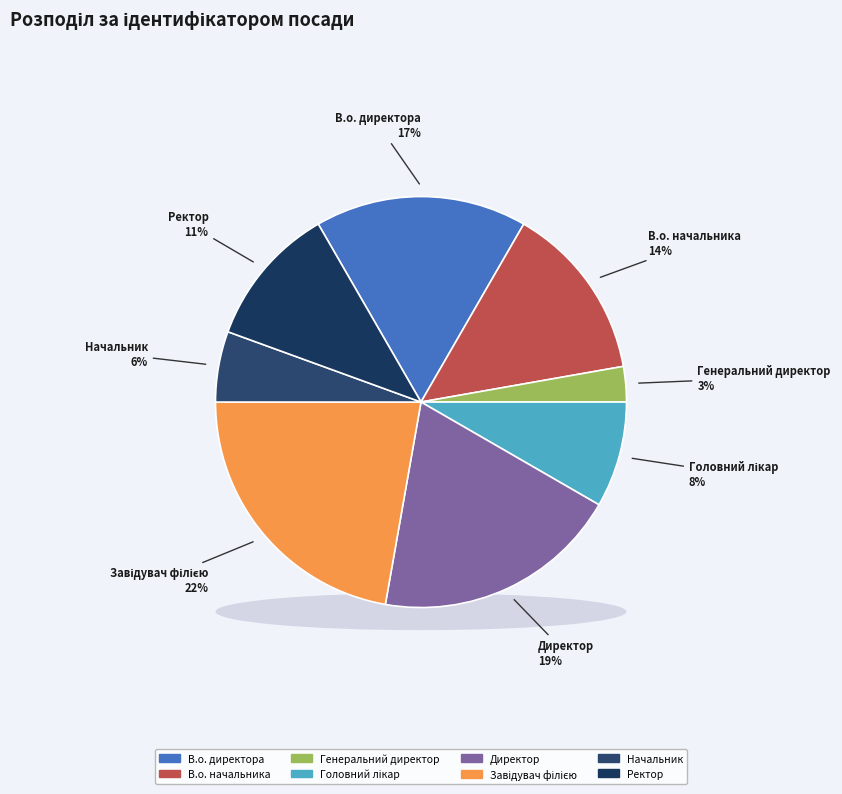

The Завідувач філією slice represents 22% of the pie. True or false?

True